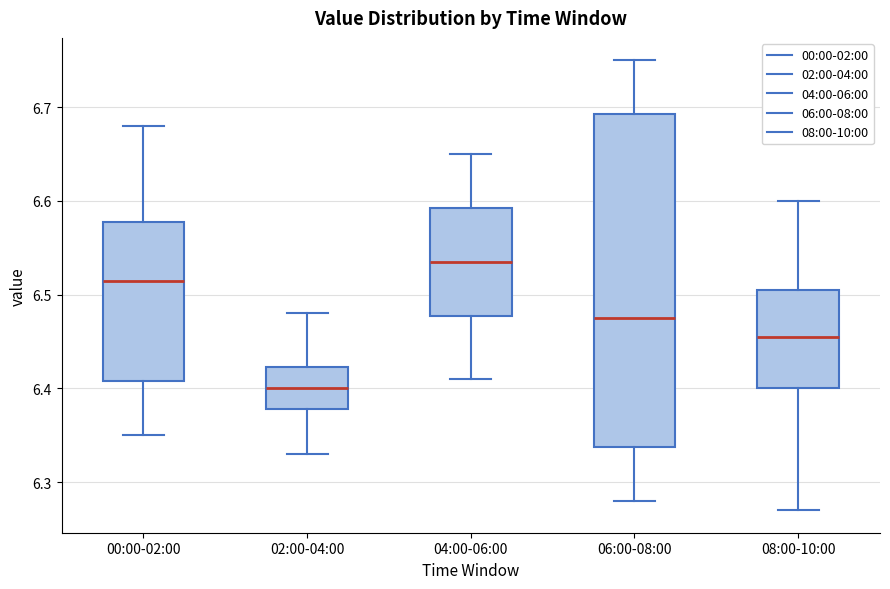

Reading left to right, transcribe this box plot: for each box, give where its median line is, the range the box spans, and where its two whiskers end, as read against the y-axis. The values are not printed on the chart, so give them approximately, as read against the axis.

00:00-02:00: median 6.52, box 6.41 to 6.58, whiskers 6.35 to 6.68
02:00-04:00: median 6.40, box 6.38 to 6.42, whiskers 6.33 to 6.48
04:00-06:00: median 6.54, box 6.48 to 6.59, whiskers 6.41 to 6.65
06:00-08:00: median 6.48, box 6.34 to 6.69, whiskers 6.28 to 6.75
08:00-10:00: median 6.46, box 6.40 to 6.51, whiskers 6.27 to 6.60